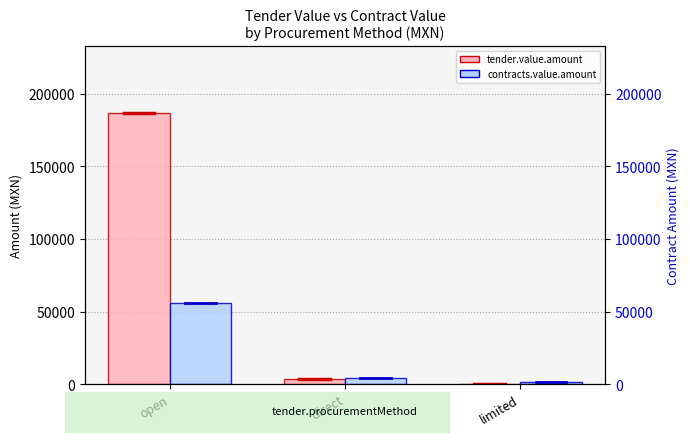

The value of tender.value.amount at open is 280020.5. True or false?

False